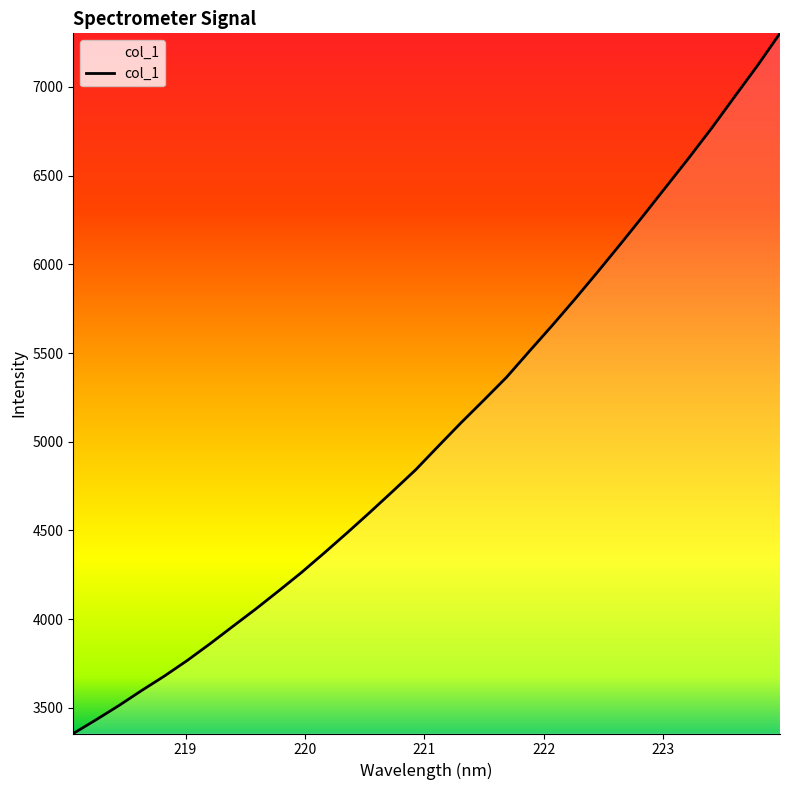

What is the difference between the maximum and minimum values?

3947.1